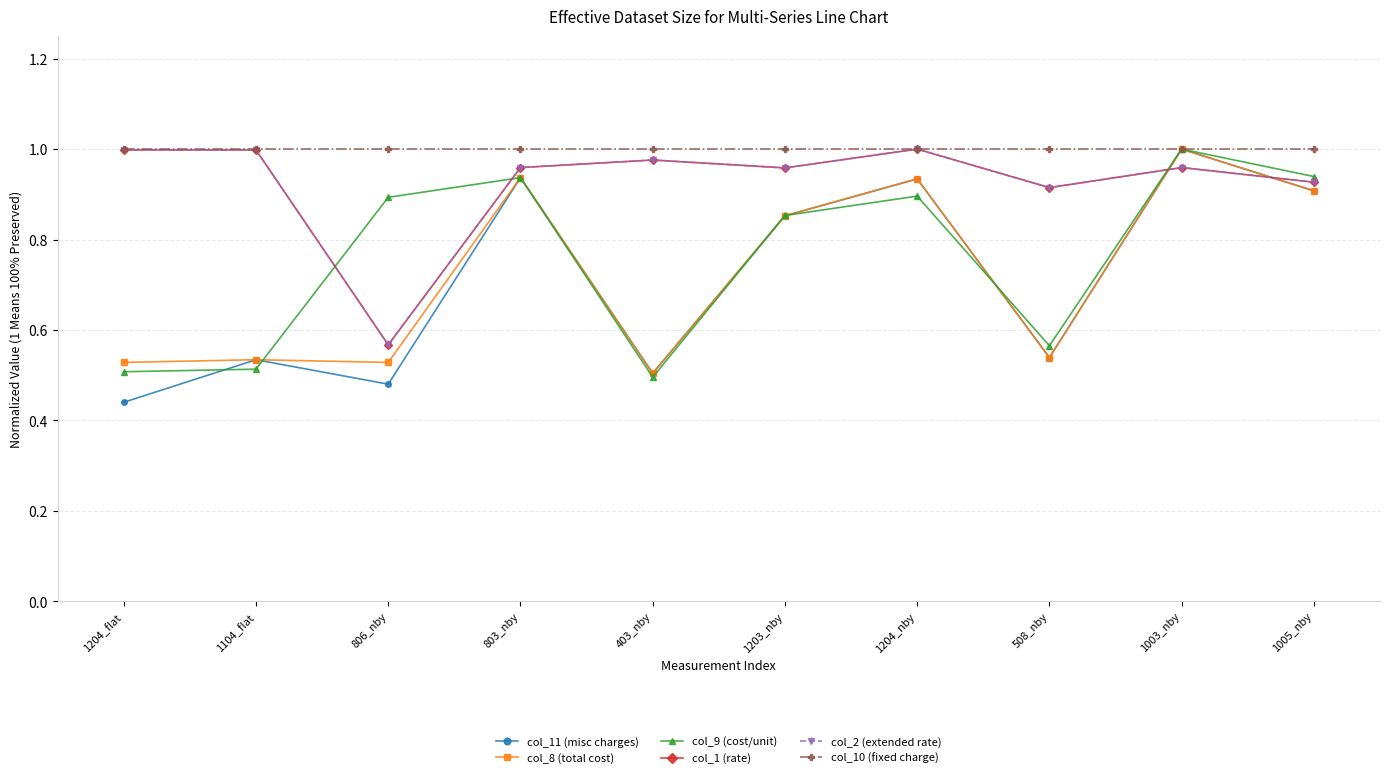

The value of col_11 (misc charges) at 508_nby is 0.5. True or false?

True